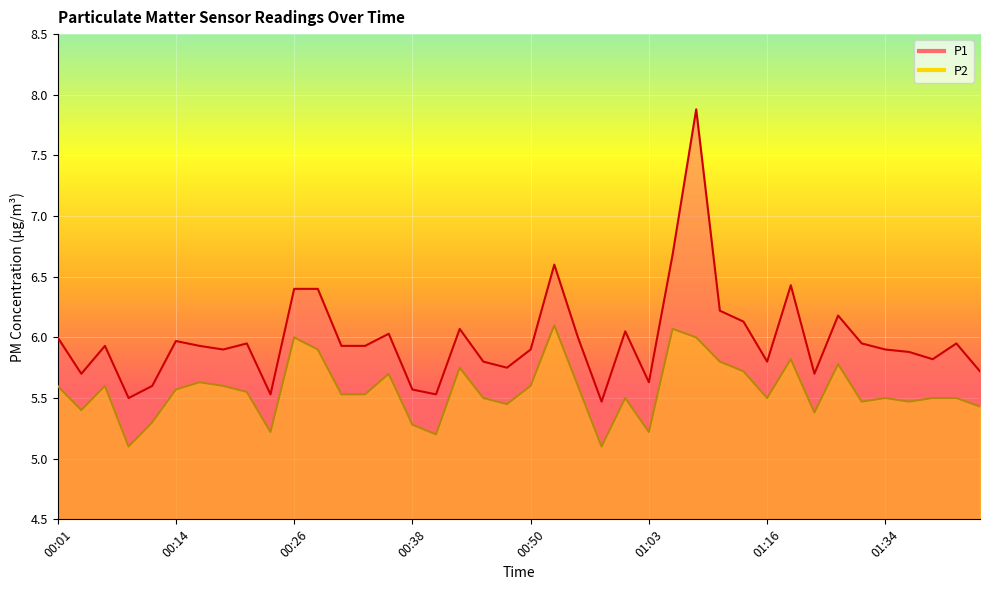

True or false: P2 has more than 1 interior local peaks.

True